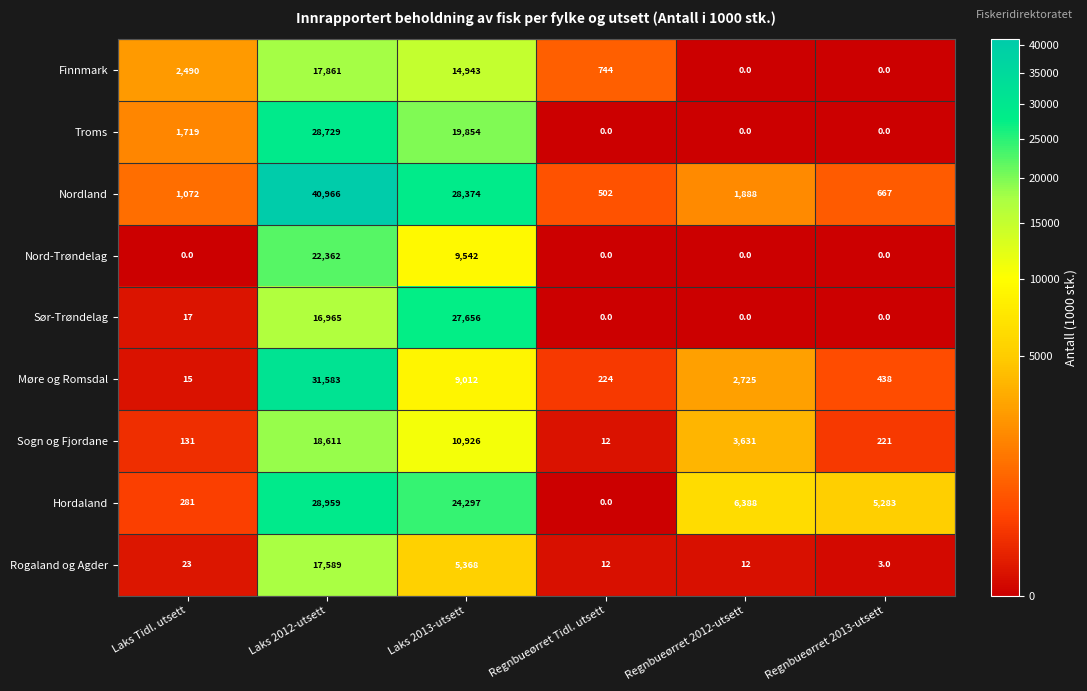

What is the sum of the Møre og Romsdal values at Regnbueørret 2012-utsett and Laks 2012-utsett?

34308